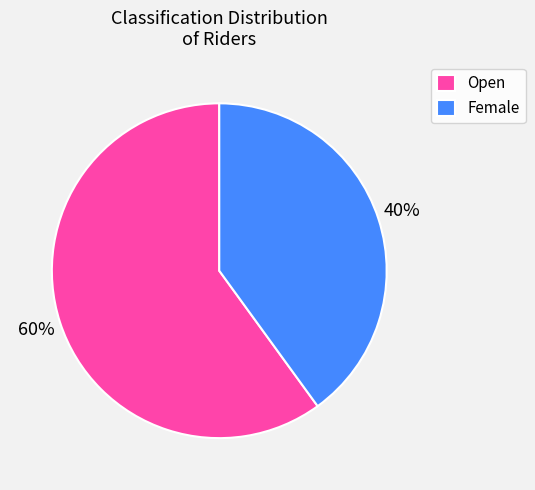

Which has a higher value, Female or Open?

Open